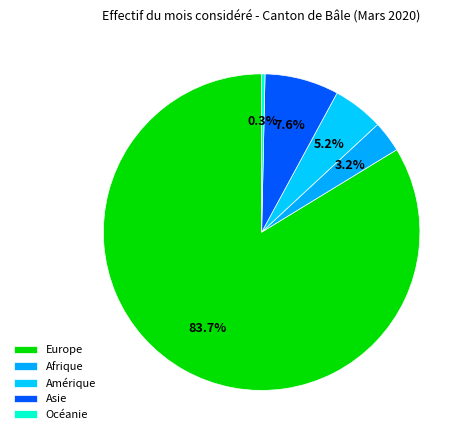

To the nearest percent, what is the difference between the Afrique and Asie slice percentages?

4%